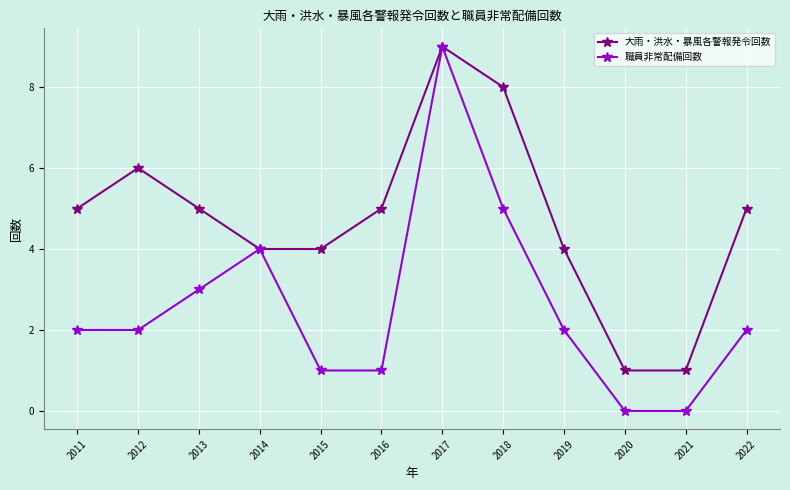

Which series has the largest total across all categories?

大雨・洪水・暴風各警報発令回数